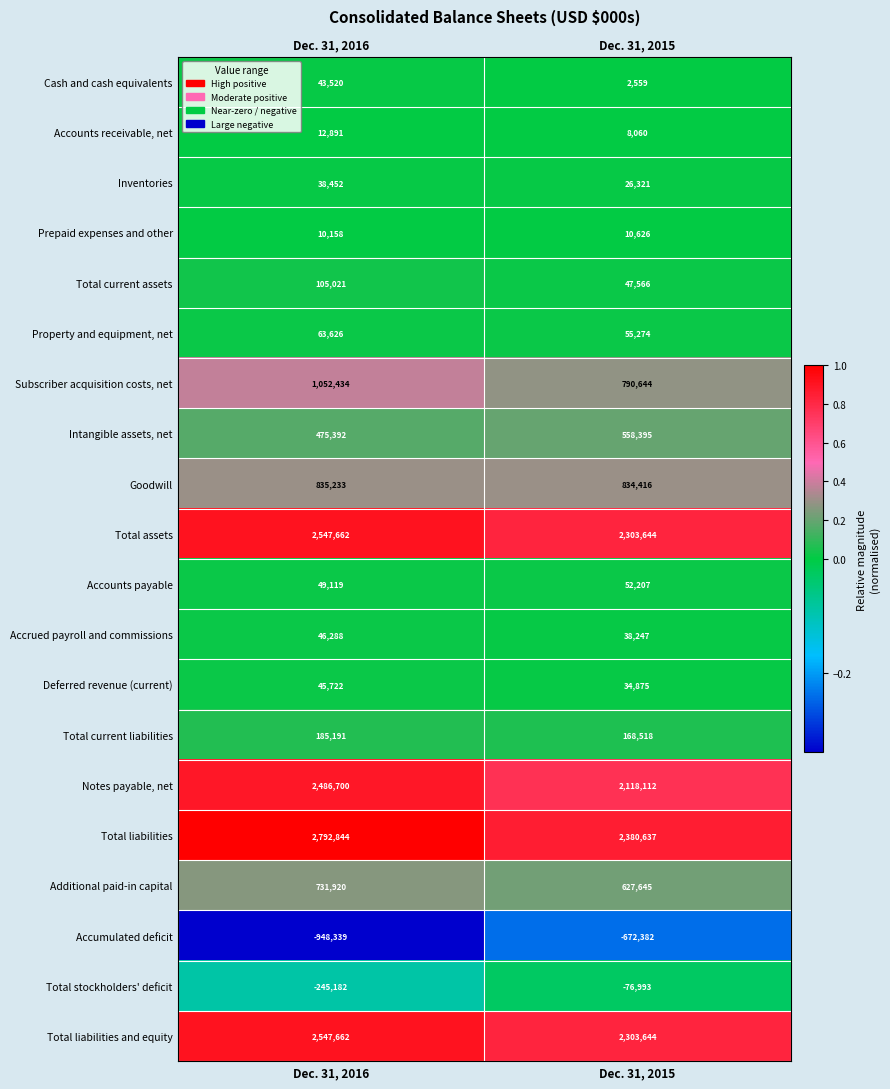

How many categories are shown in the chart?

2